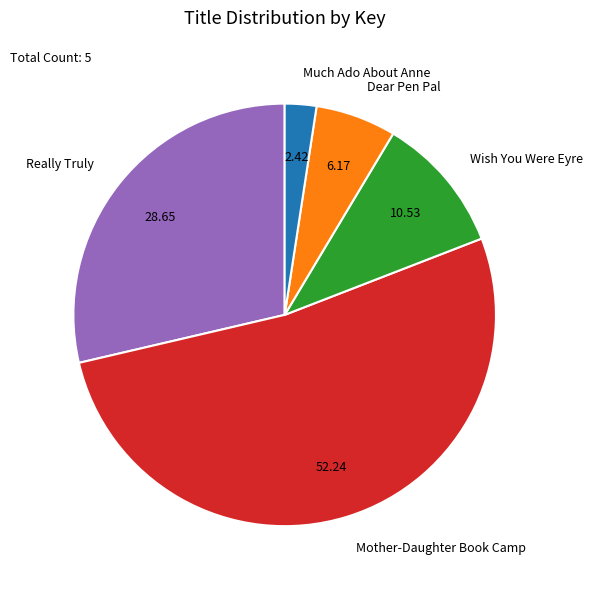

Is there a majority slice in this chart?

Yes